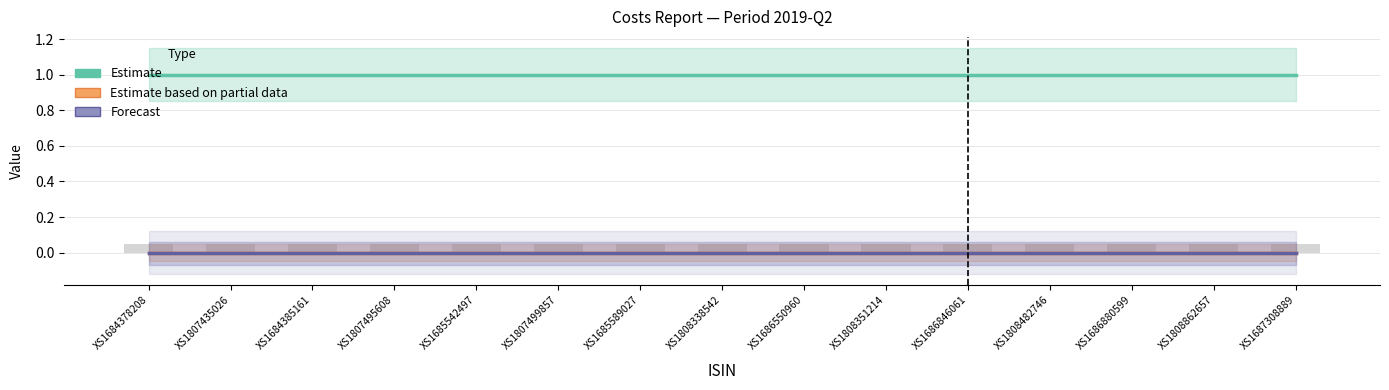

At which category does the chart reach its peak across all series?

XS1684378208